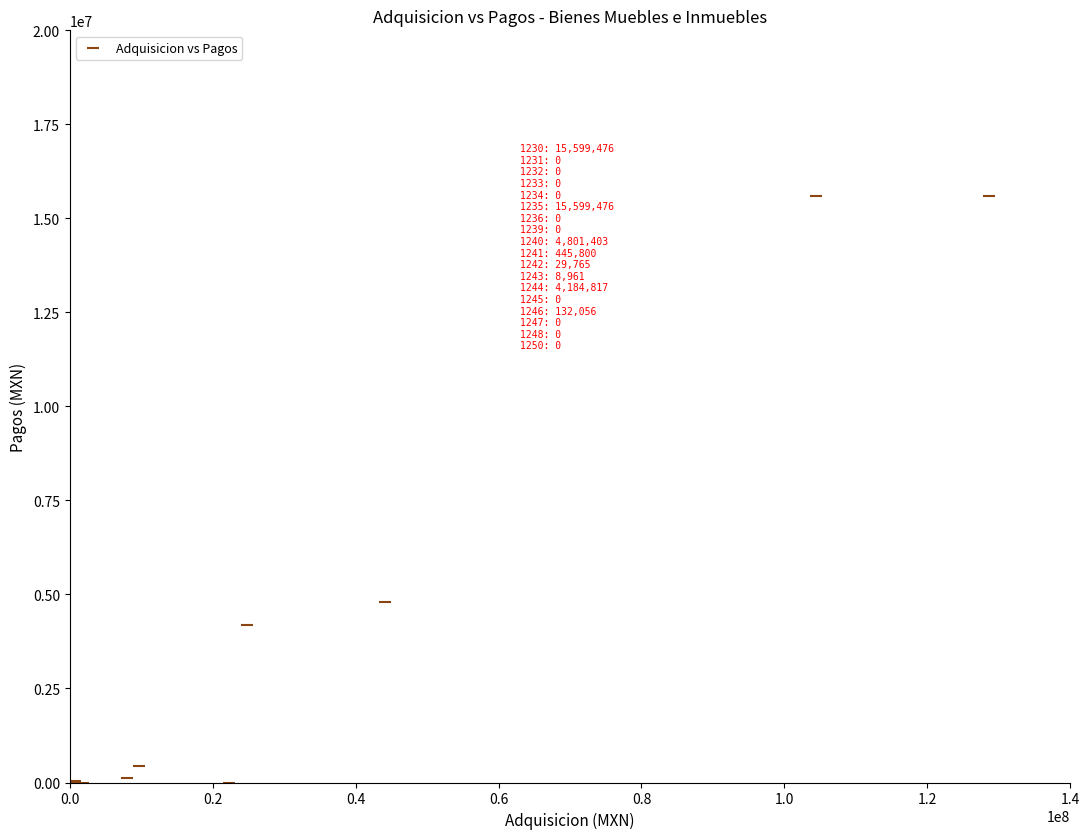

What Y value in the scatter plot is closest to 7799738?

4801403.5